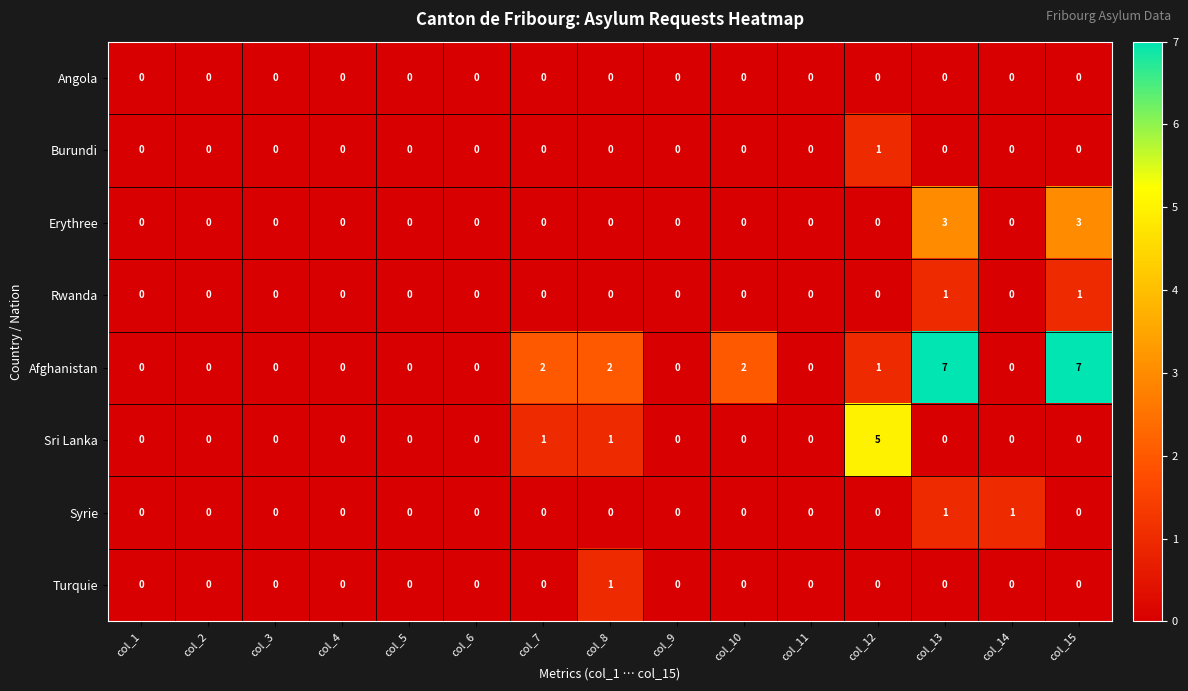

Which series changed the most between col_9 and col_10?

Afghanistan